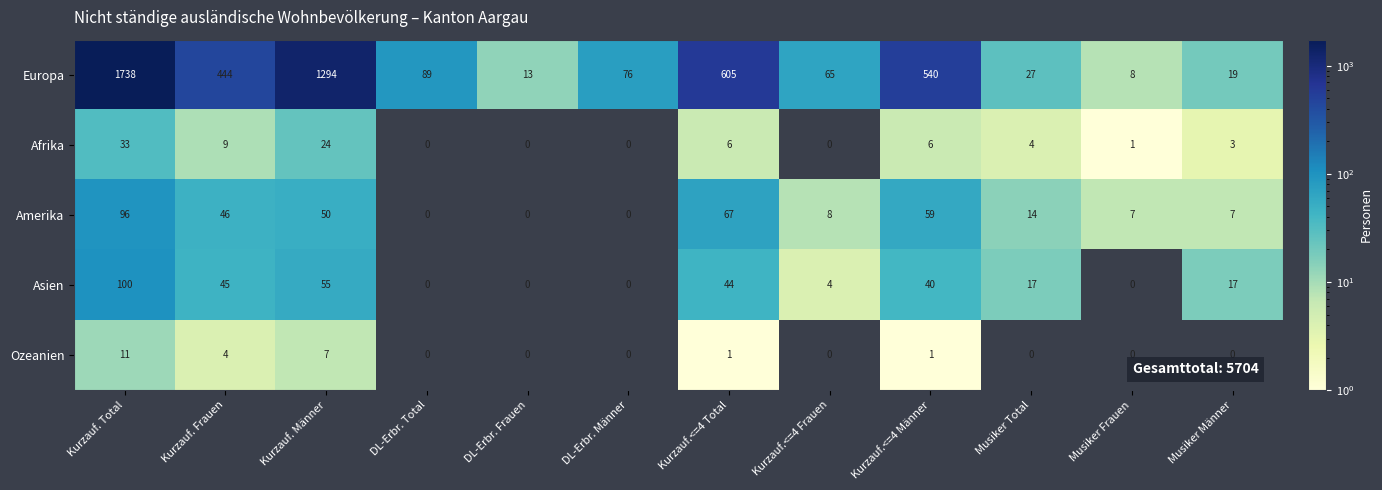

Which series changed the most between Kurzauf. Männer and DL-Erbr. Männer?

Europa